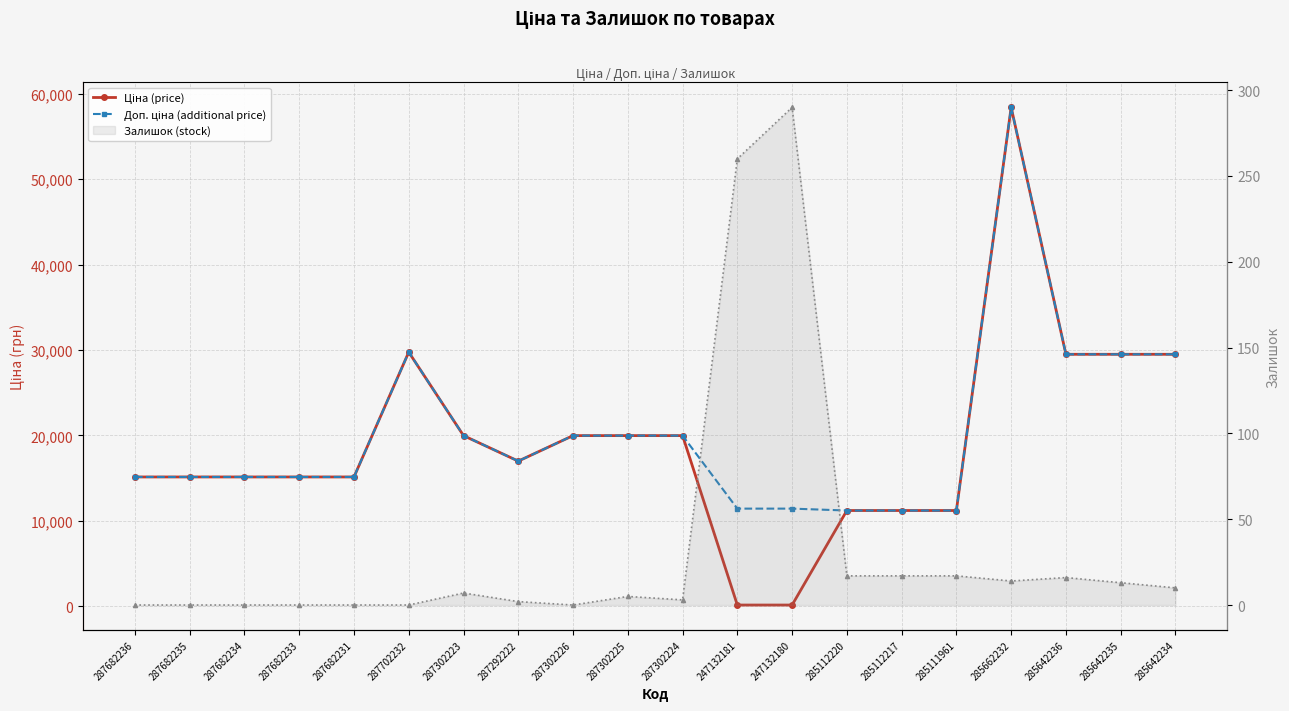

The value of Залишок (stock) at 247132180 is 431.6. True or false?

False